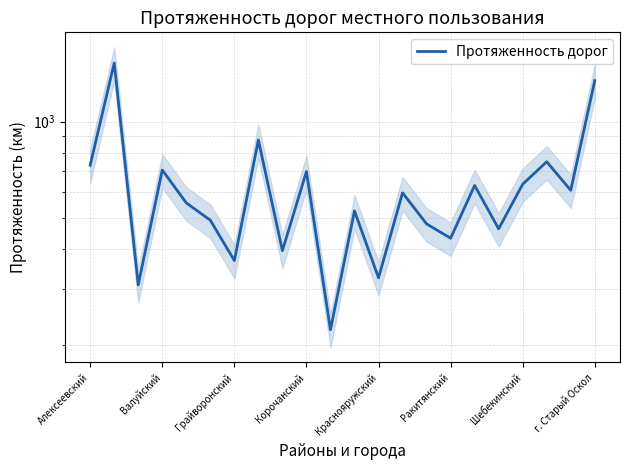

What is the sum of all values?

13662.7